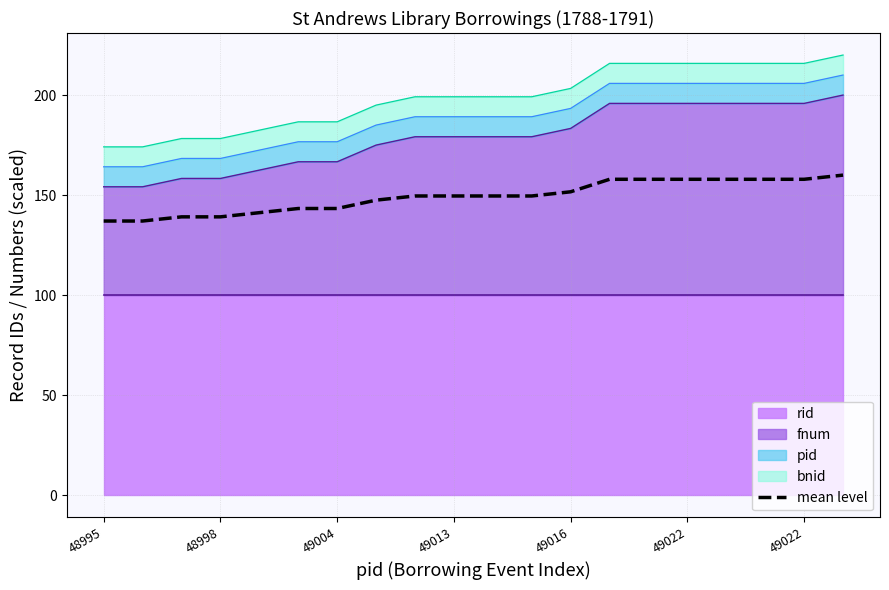

Approximately how many times larger is the value at 12 compared to 16?

1.0